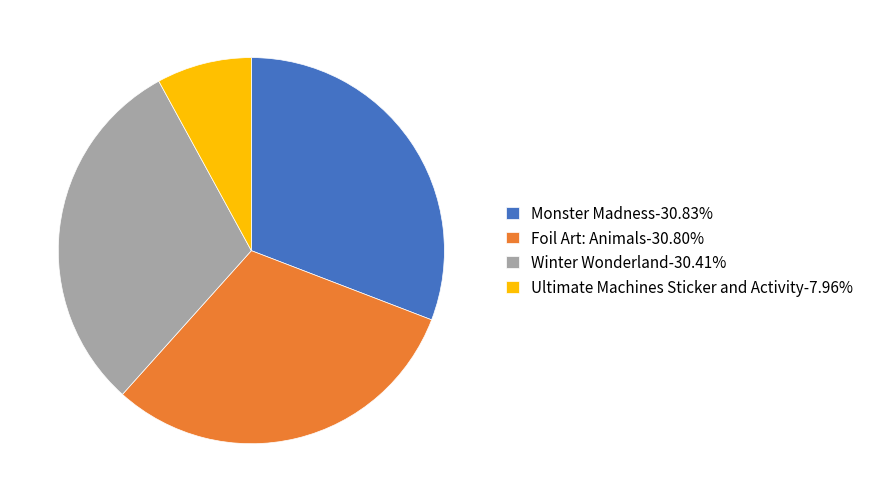

Combined, do Monster Madness-30.83% and Ultimate Machines Sticker and Activity-7.96% account for over 50%?

No